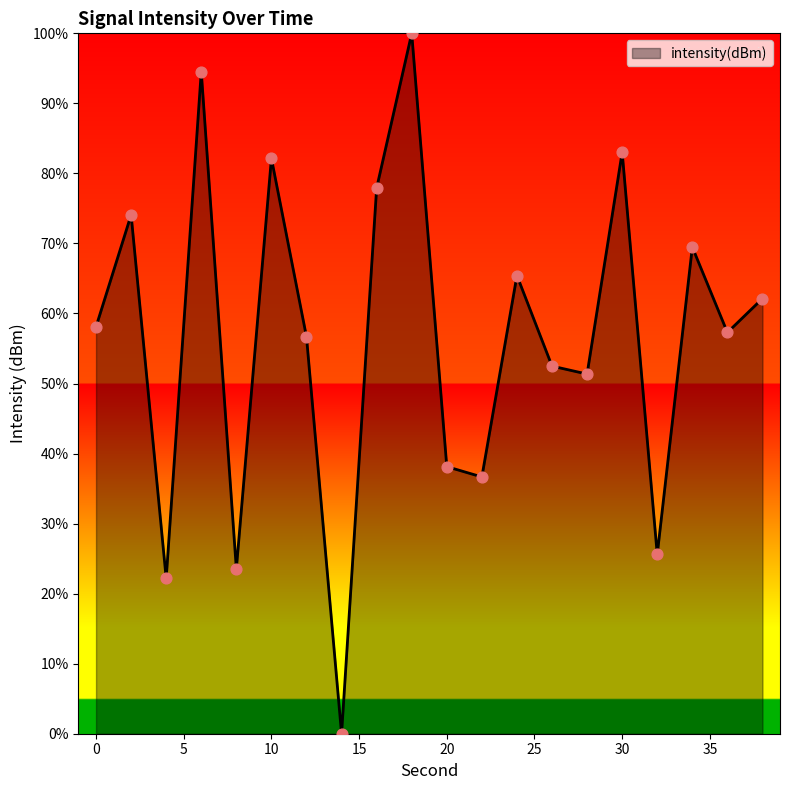

What is the greatest value displayed?

100.0